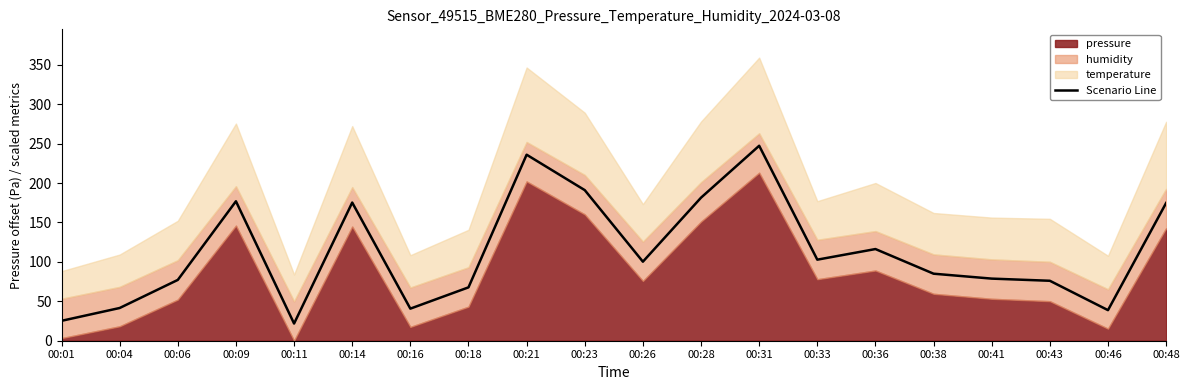

Count the number of categories in the chart.

20